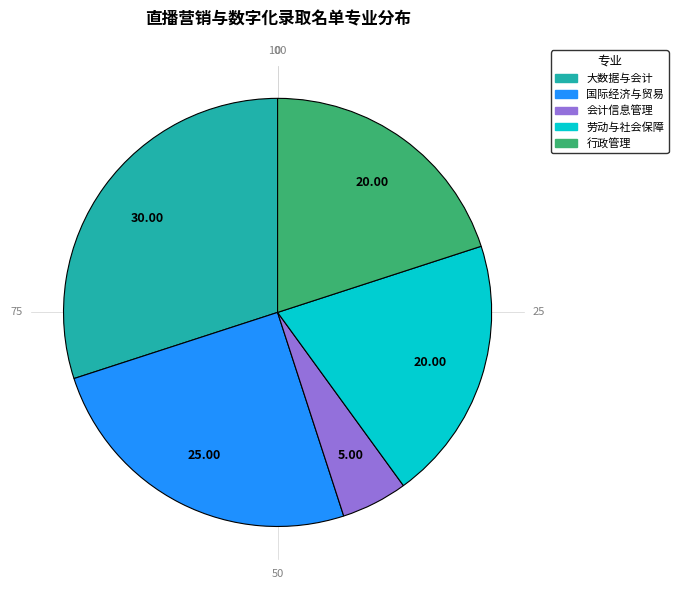

Approximately how many times larger is the value at 行政管理 compared to 会计信息管理?

4.0